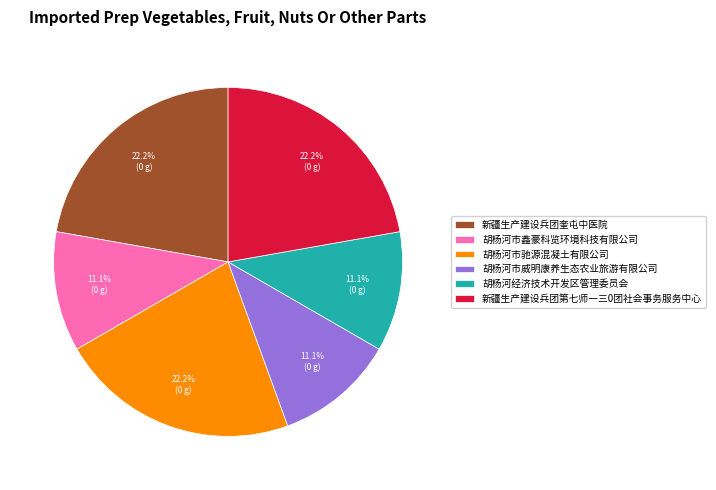

Approximately how many times larger is the value at 胡杨河经济技术开发区管理委员会 compared to 新疆生产建设兵团第七师一三0团社会事务服务中心?

0.5